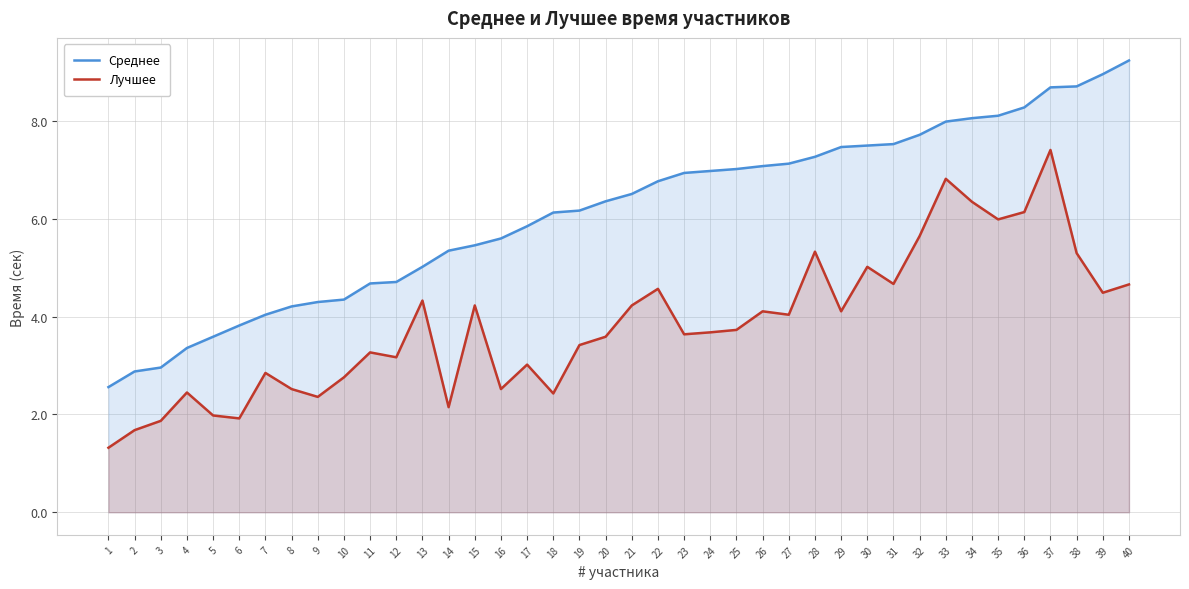

What are all the series names shown in the legend?

Среднее, Лучшее